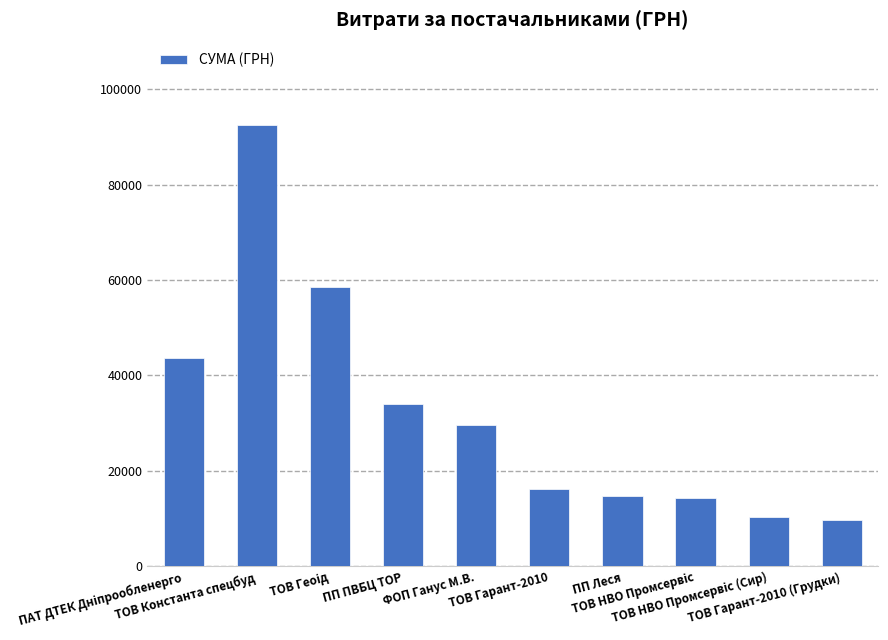

What is the sum of all values?

323860.3